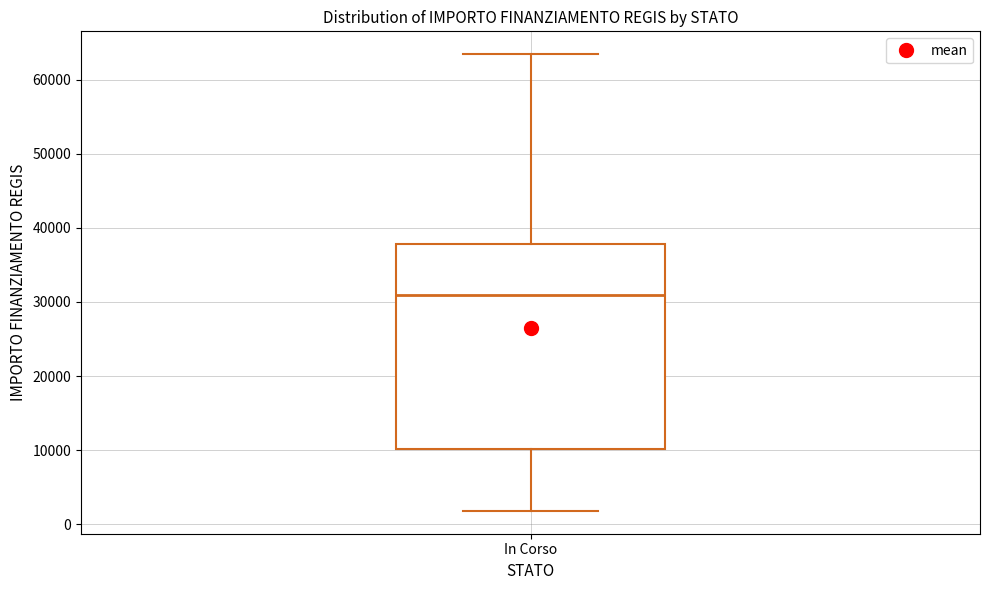

Where does the median line of the box for In Corso sit on the y-axis? The values are not printed on the chart, so give them approximately, as read against the axis.

31000